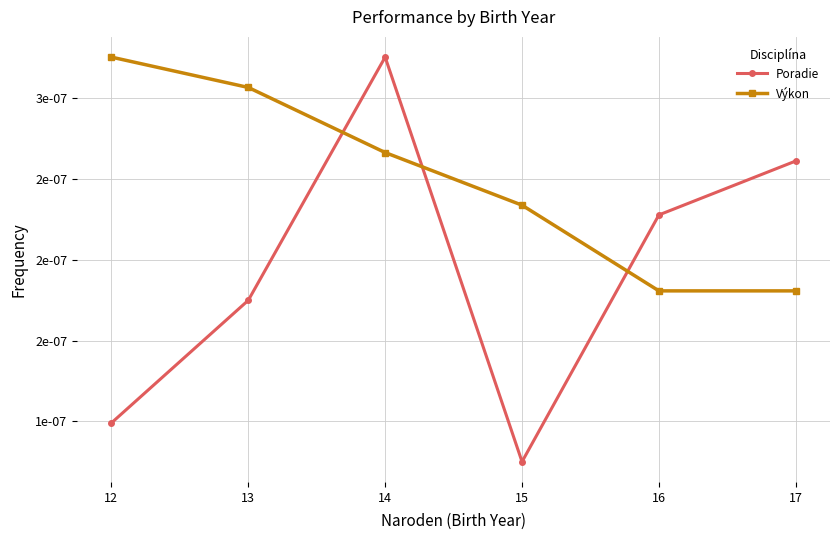

The Poradie series shows 0.0 at 12. True or false?

True